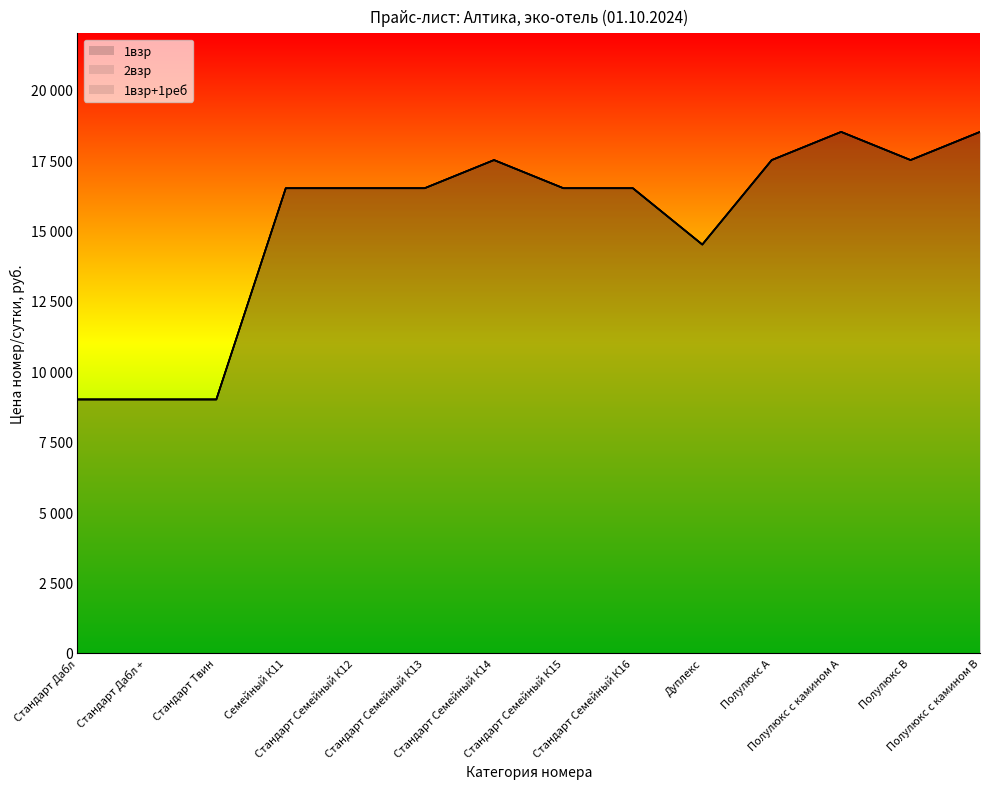

What are all the series names shown in the legend?

1взр, 2взр, 1взр+1реб